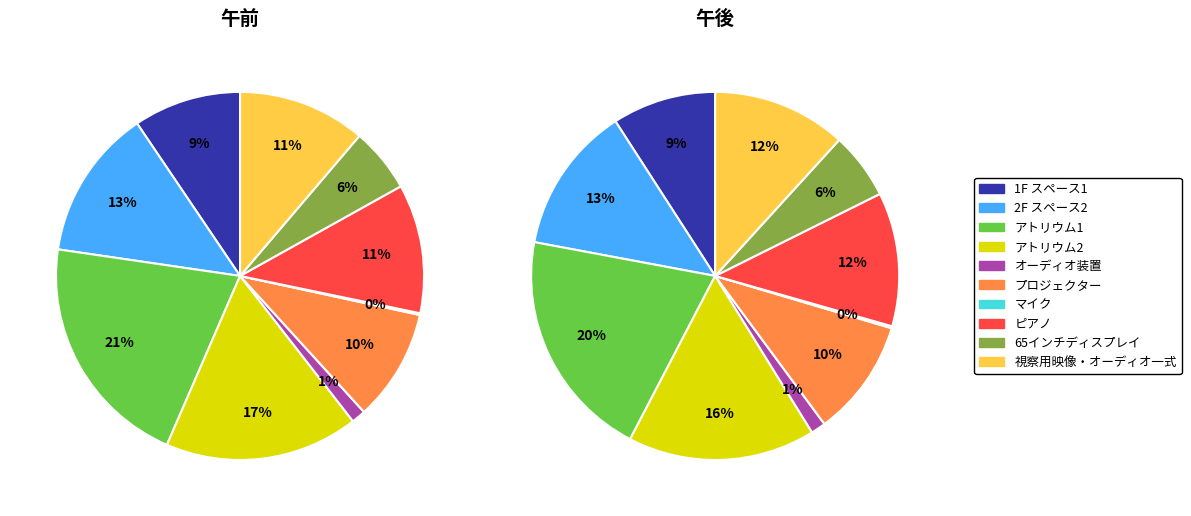

At オーディオ装置, list the series in order from largest to smallest.

午後, 午前